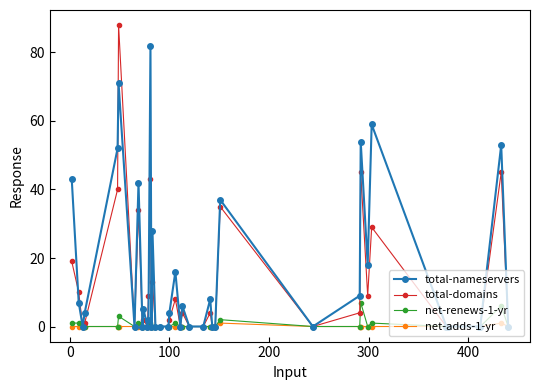

List the series in order of their peak value, highest first.

total-domains, total-nameservers, net-renews-1-yr, net-adds-1-yr